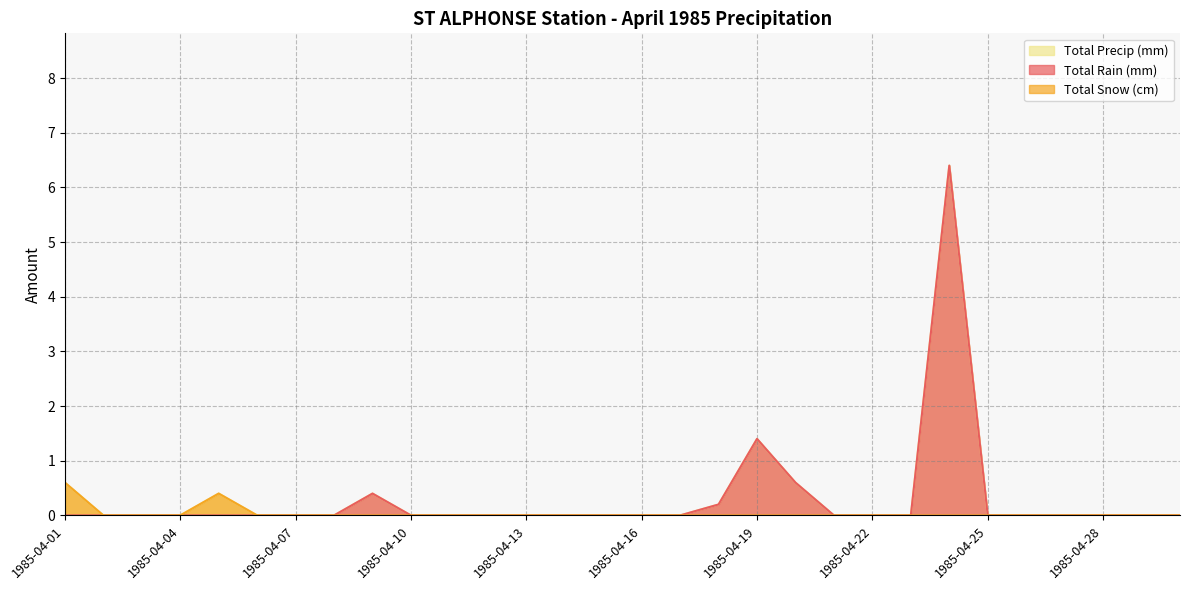

True or false: Total Rain (mm) and Total Snow (cm) intersect in this chart.

False